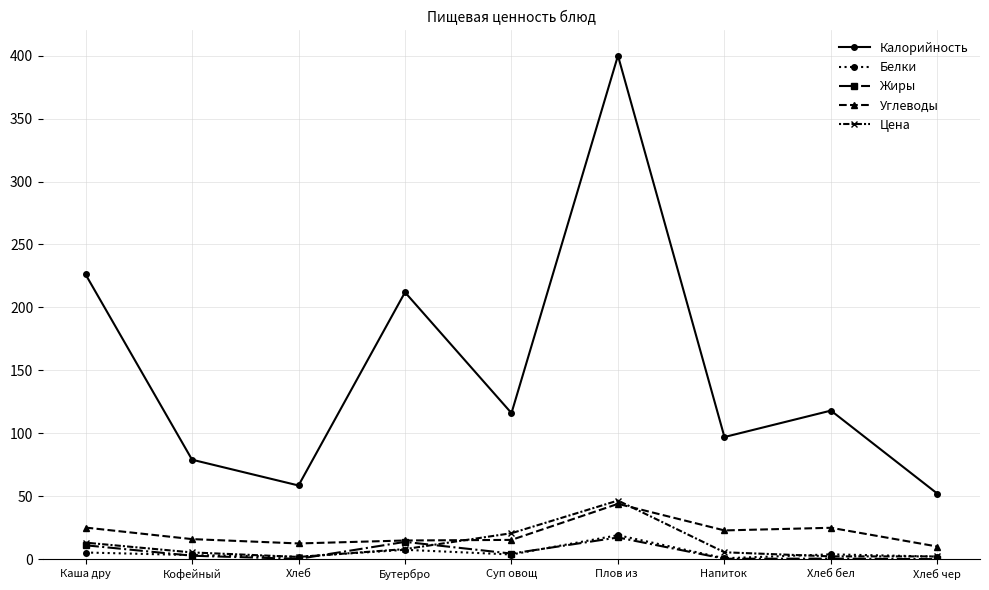

What is the greatest value displayed?

400.0